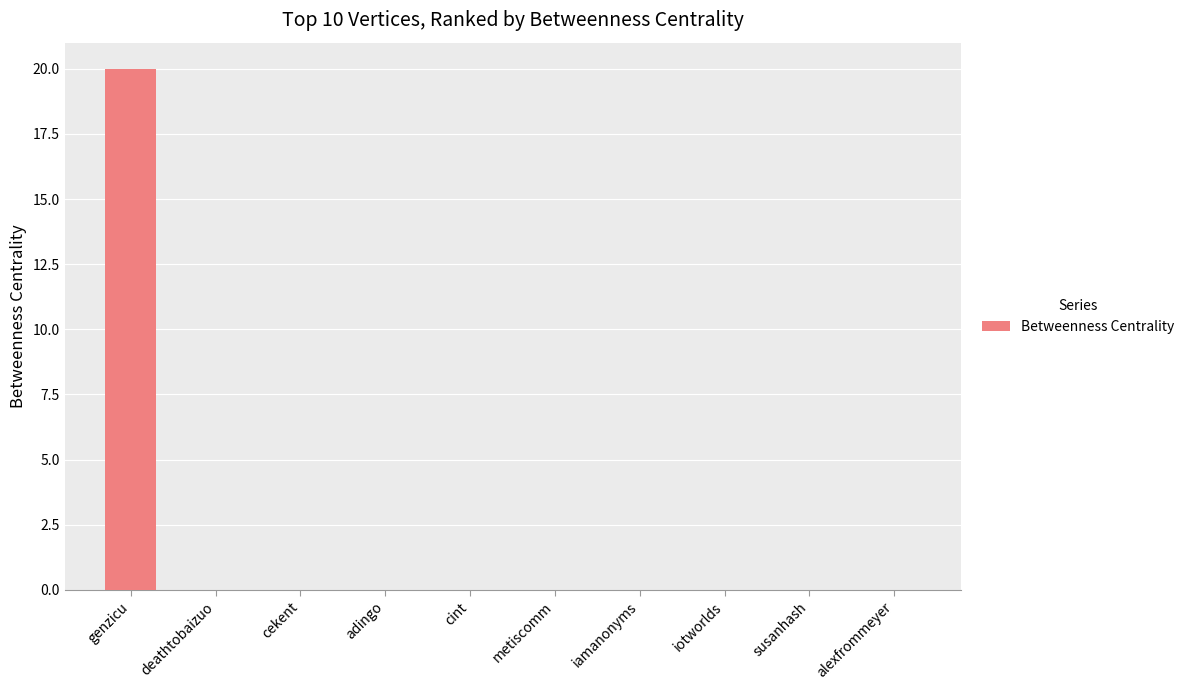

Reading right to left, list all the values displayed in this chart.

0	0	0	0	0	0	0	0	0	20